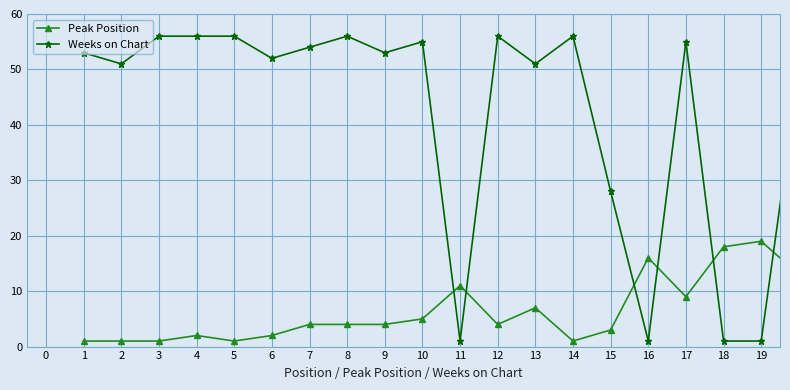

Count the number of categories in the chart.

20